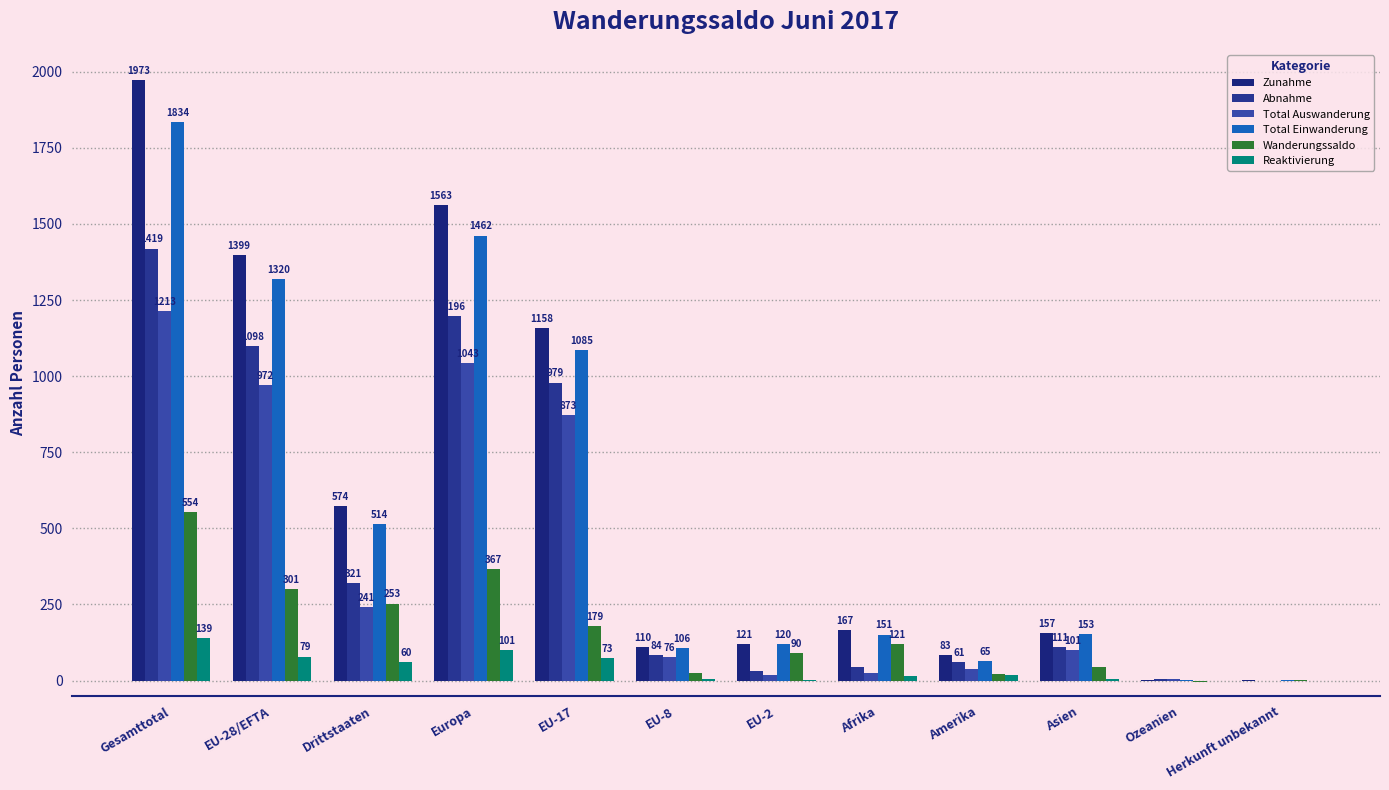

How many values in Wanderungssaldo are above zero?

11